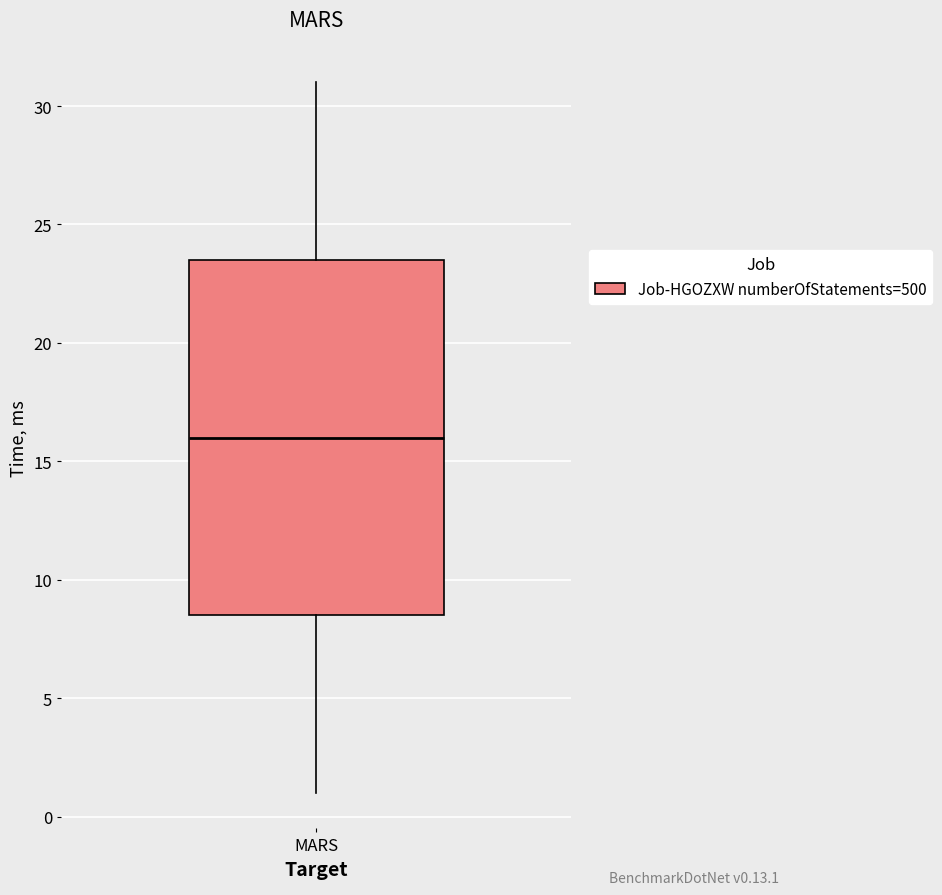

Read this box plot against the y-axis: the position of the median line, the range covered by the box, and the ends of both whiskers. The values are not printed on the chart, so give them approximately, as read against the axis.

median 16.0, box 8.5 to 23.5, whiskers 1.0 to 31.0